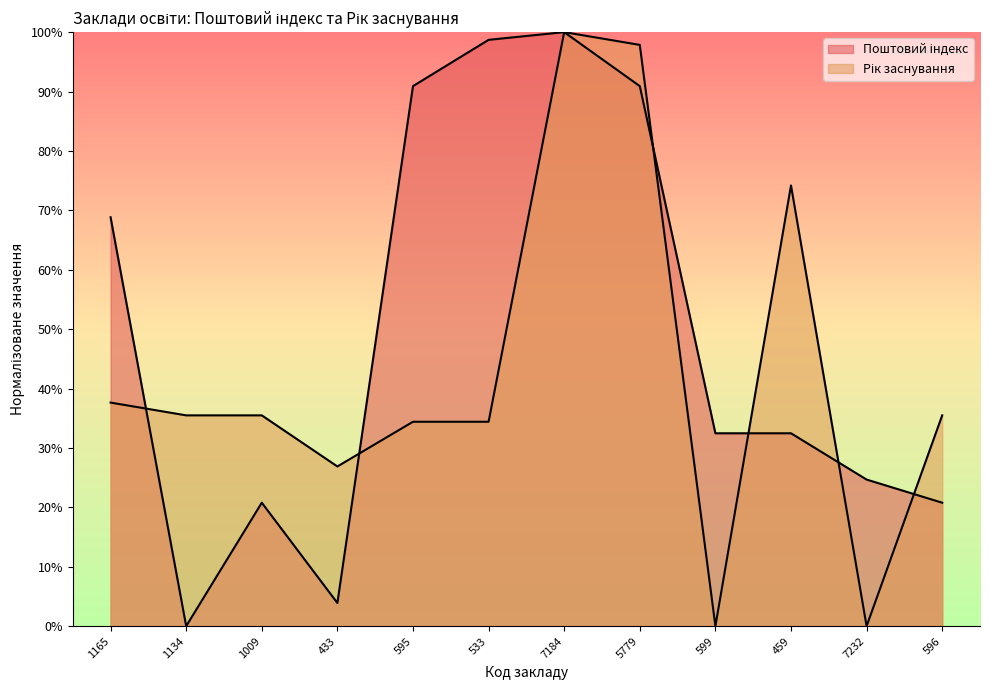

How many interior local valleys (lower than both neighbors) does the data have?

2